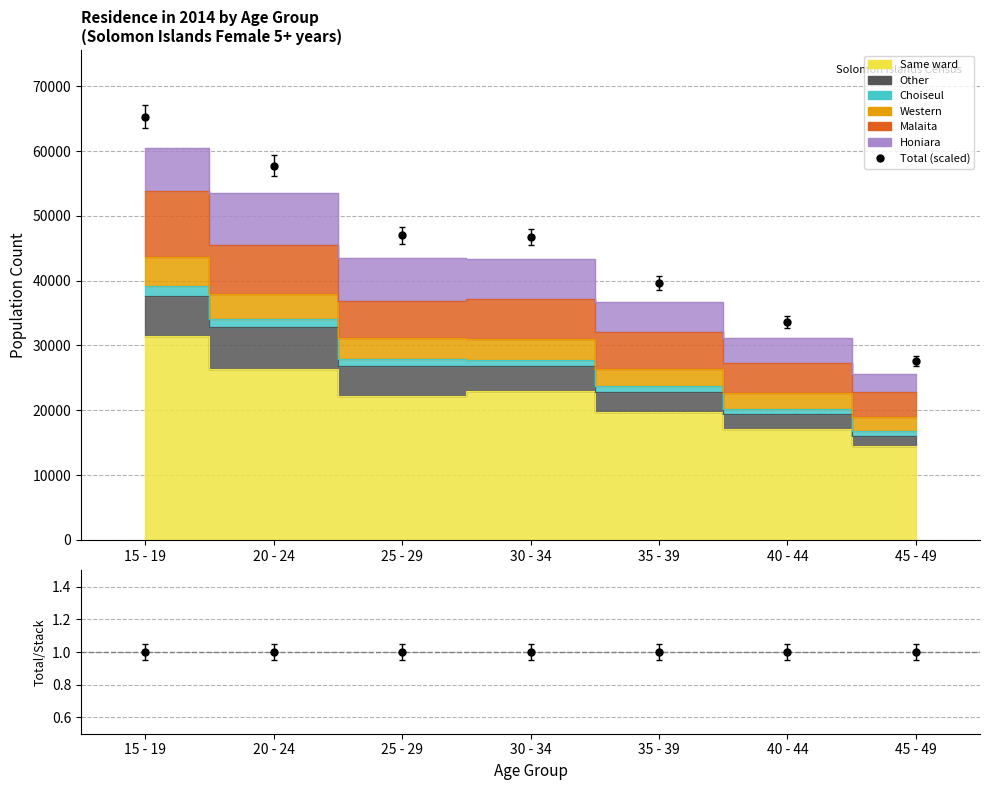

True or false: Same ward and Western cross at least once.

False